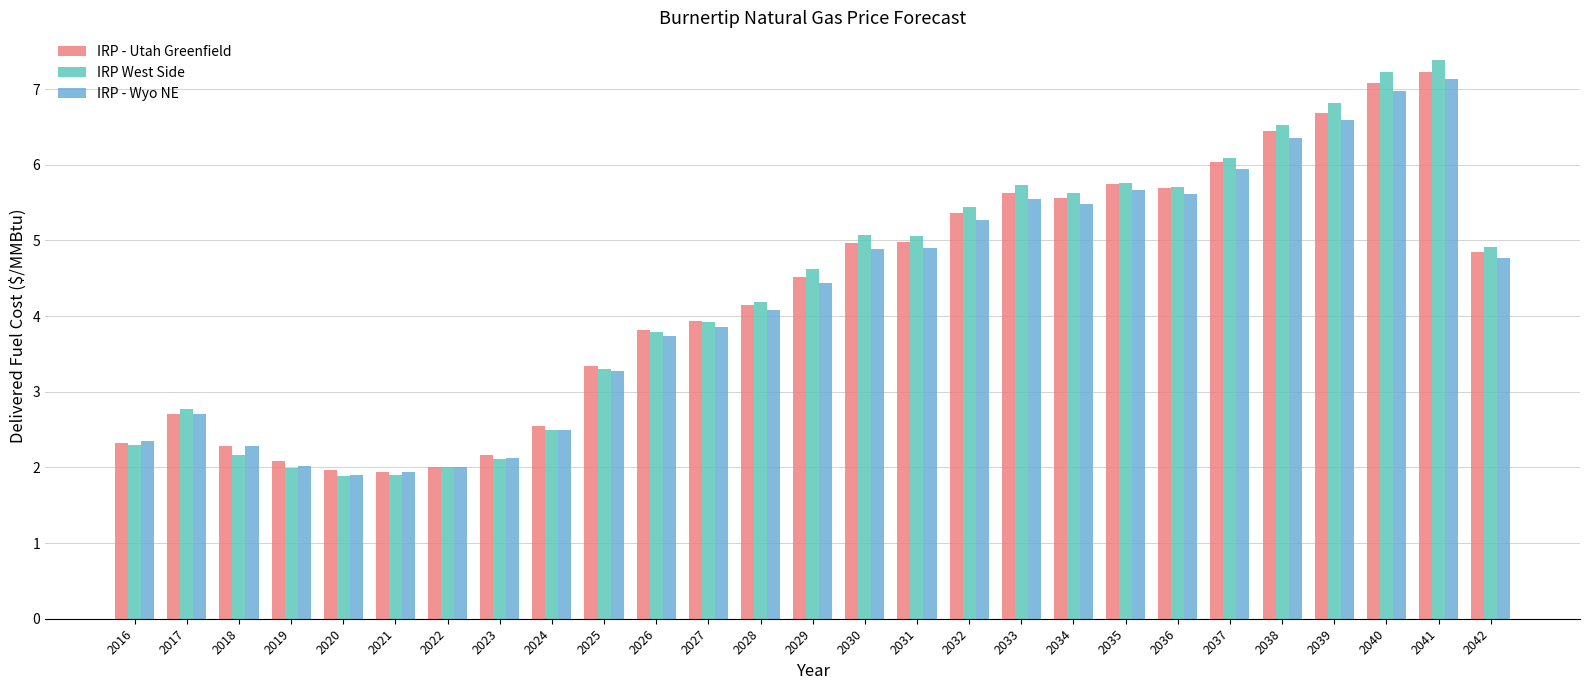

How many groups of bars are there?

27